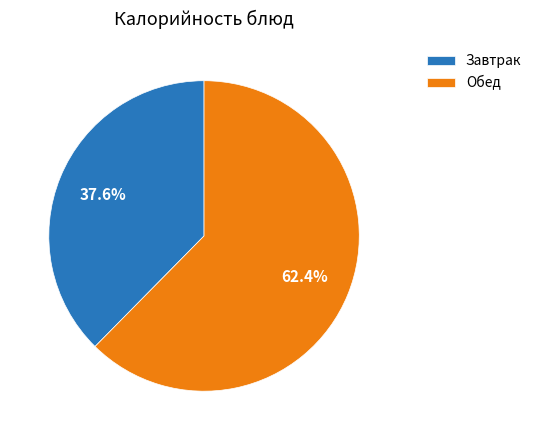

Is Завтрак the majority of the pie?

No